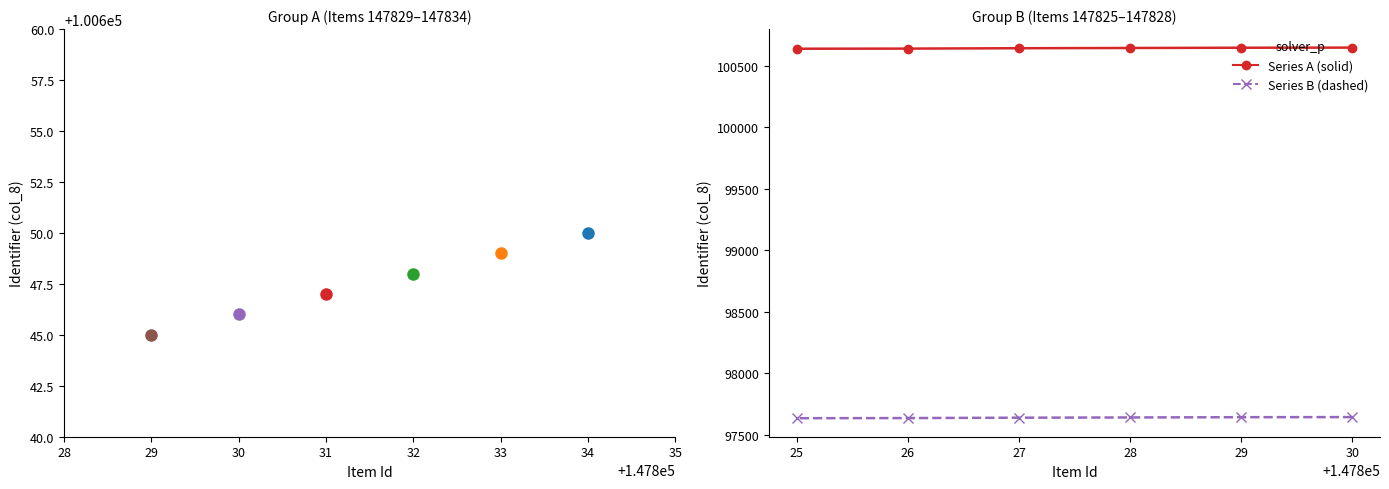

True or false: Series A (solid) has a value of 170689 at 29.

False